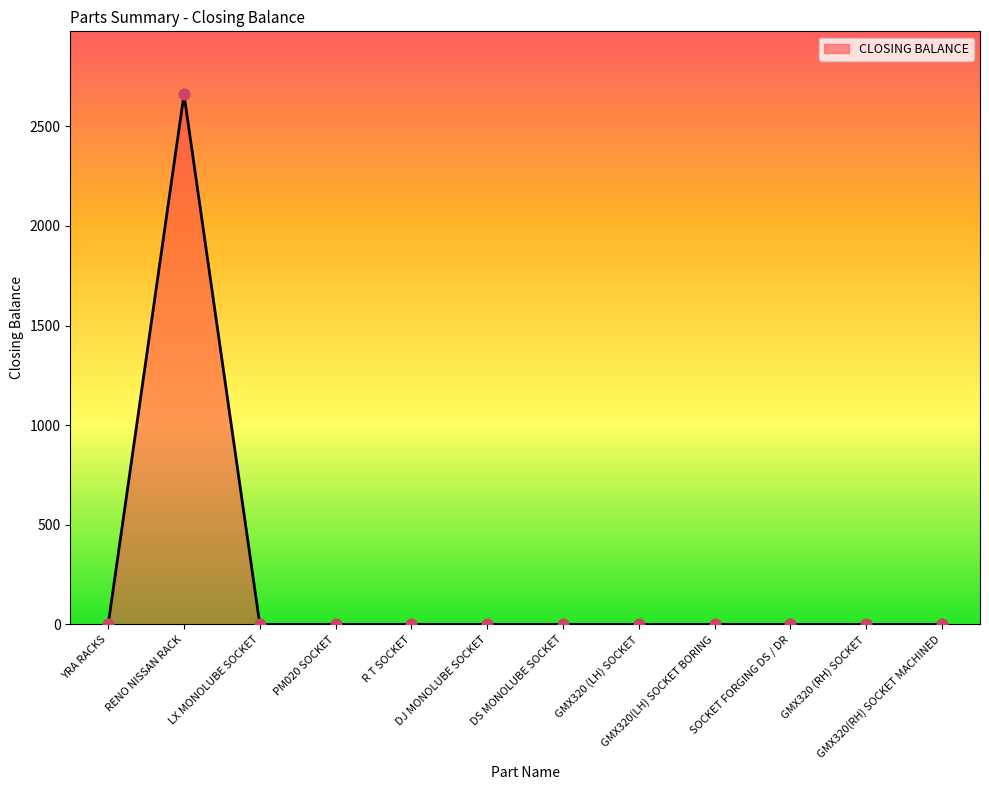

What is the maximum value shown in the chart?

2661